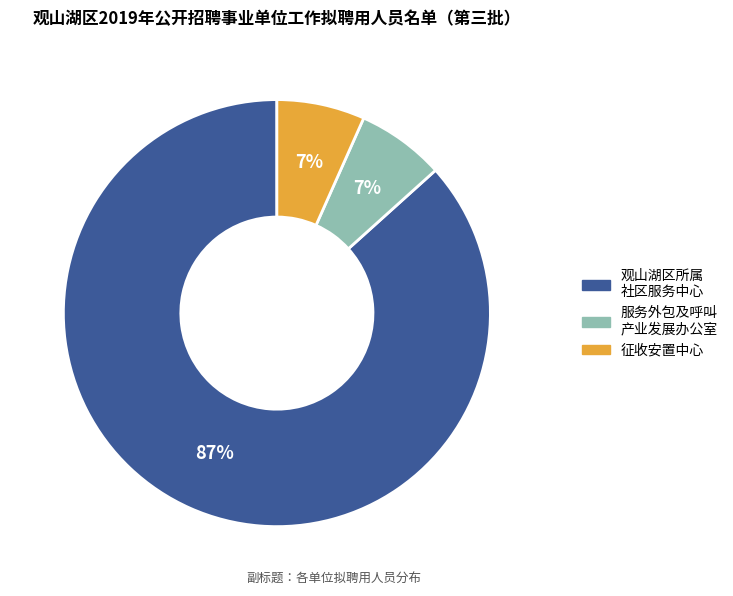

Count the number of slices in the pie.

3